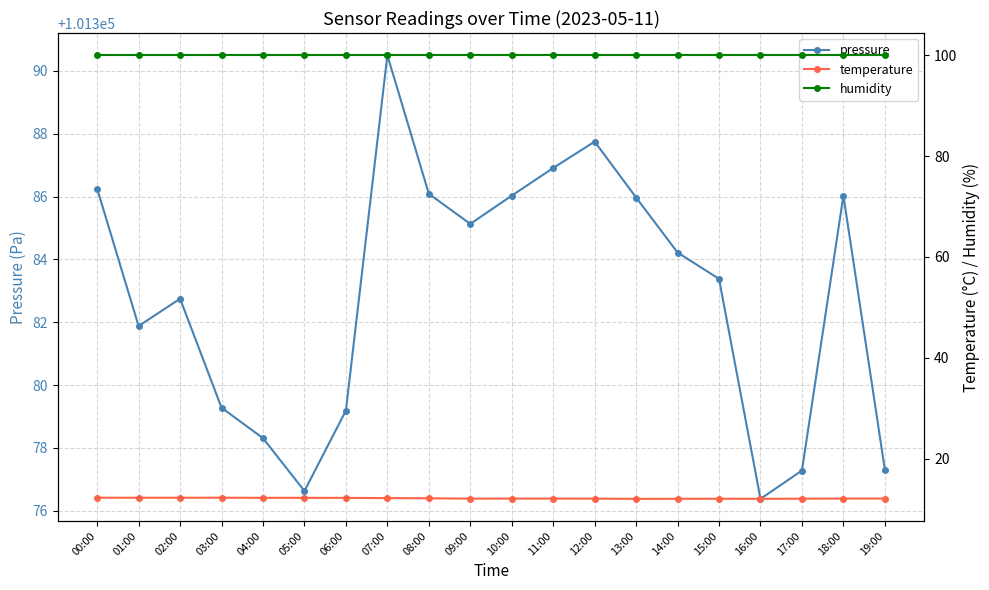

What is the label of the 11th point from the left?

10:00